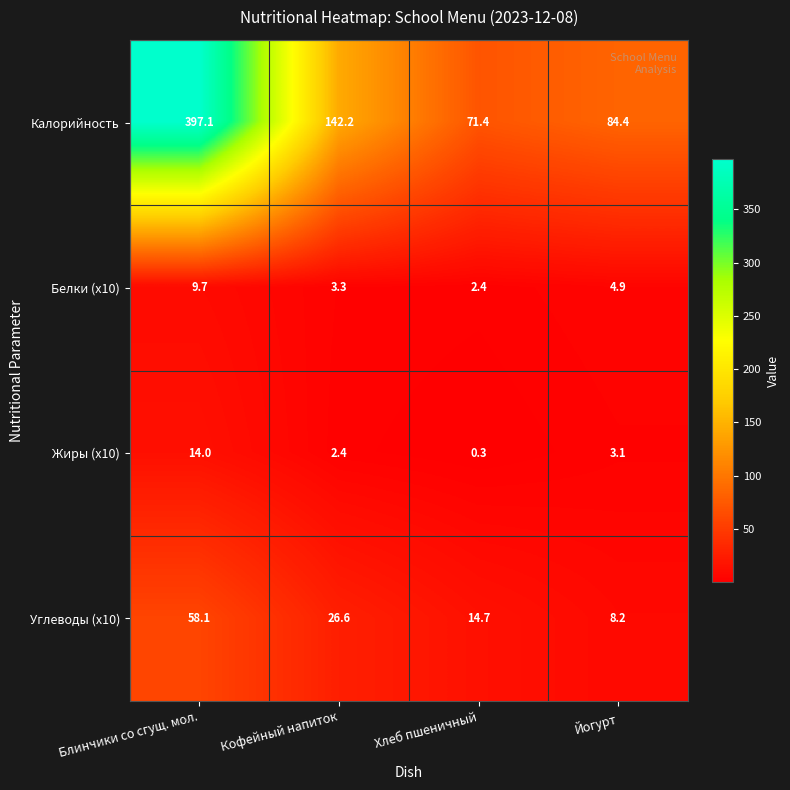

Which series has the largest range (max minus min)?

Калорийность